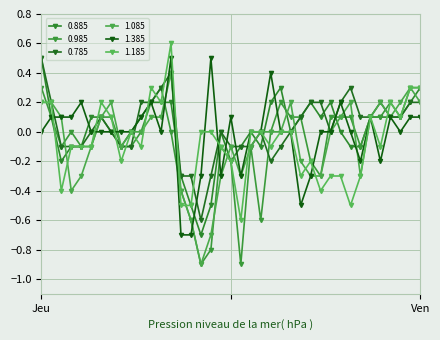

Count the number of categories in the chart.

39